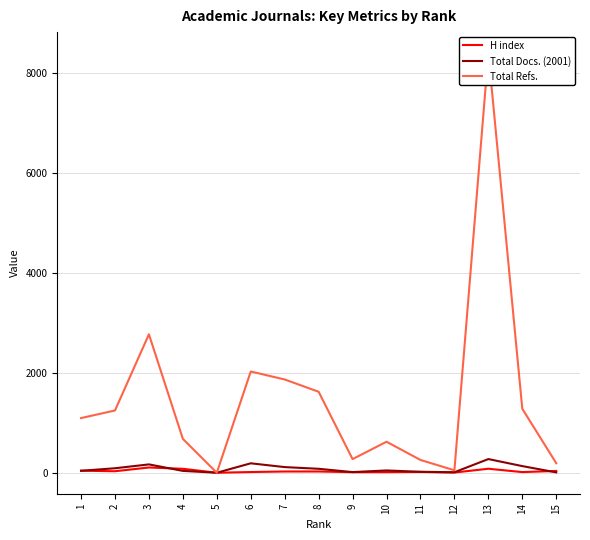

True or false: Total Refs. has a value of 87 at 12.

False